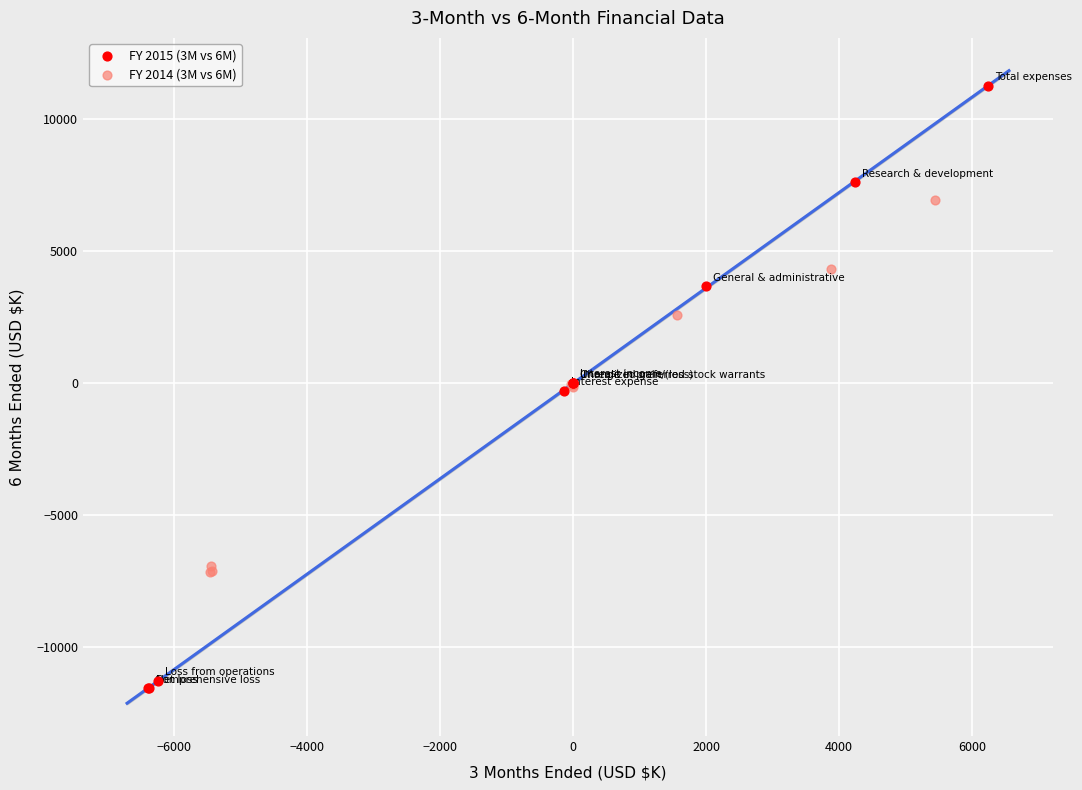

Which series contains the highest Y value?

FY 2015 (3M vs 6M)